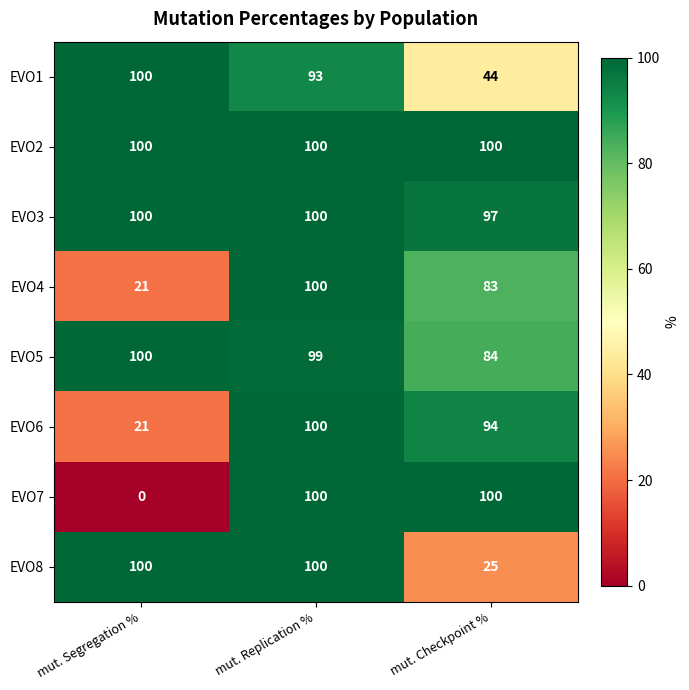

At which label does EVO1 reach its peak?

mut. Segregation %